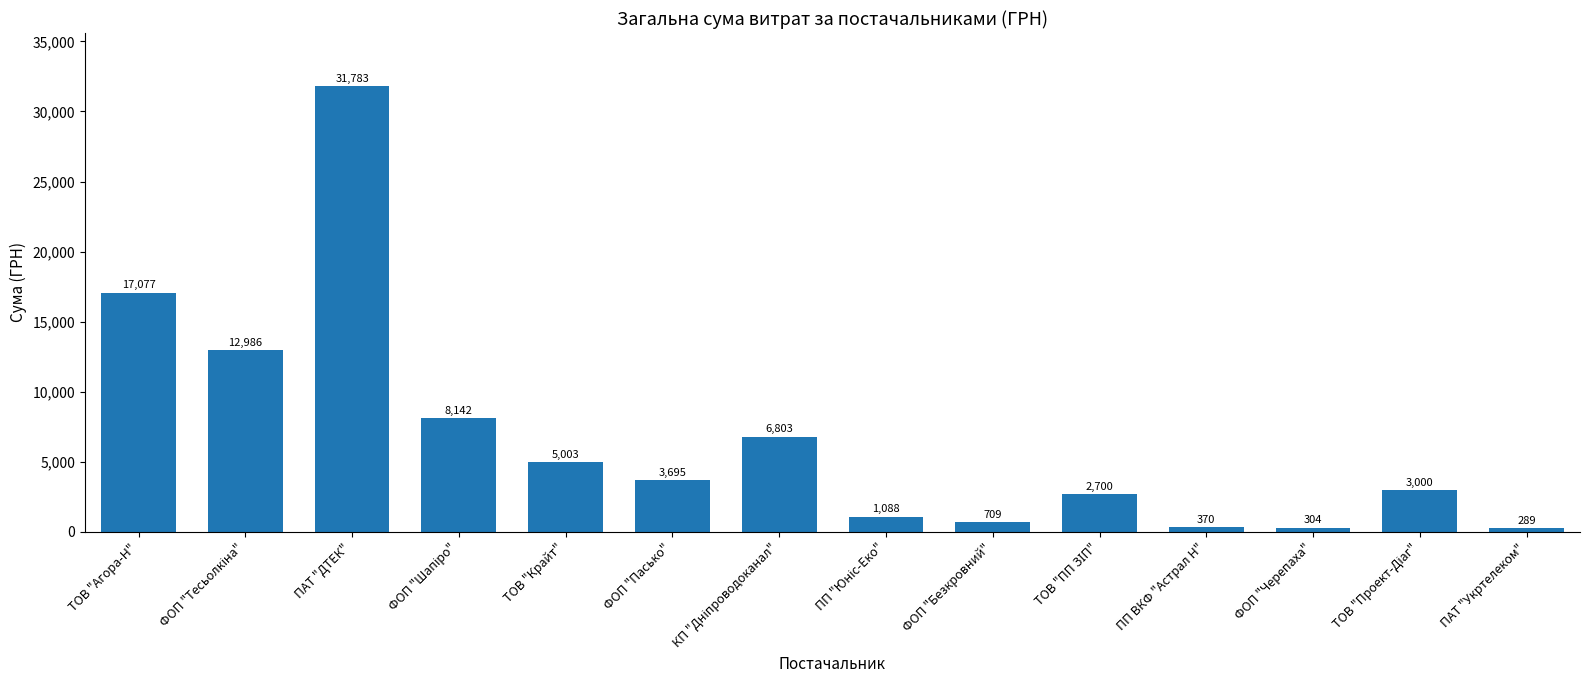

What is the label of the 3rd bar from the left?

ПАТ "ДТЕК"